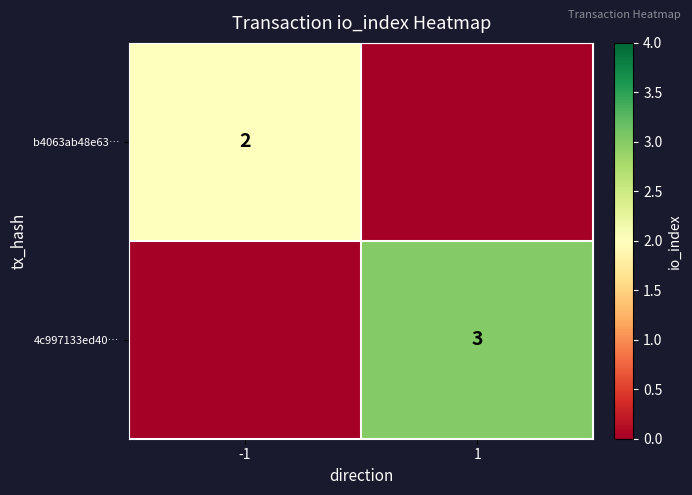

Is it true that 4c997133ed40… equals 3 at 1?

True